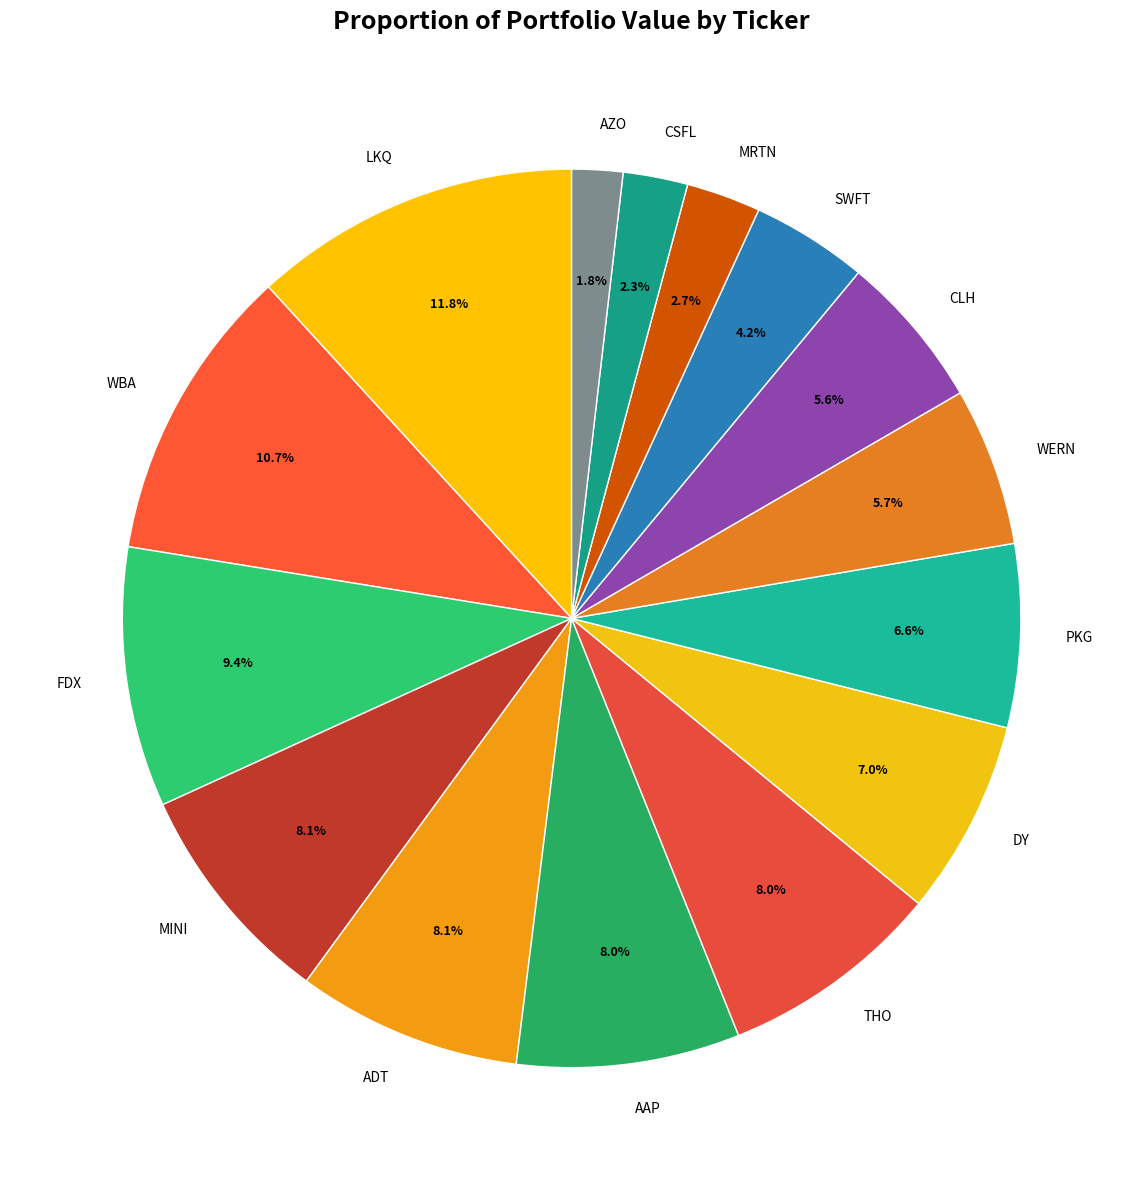

To the nearest percent, what is the difference between the LKQ and CLH slice percentages?

6%